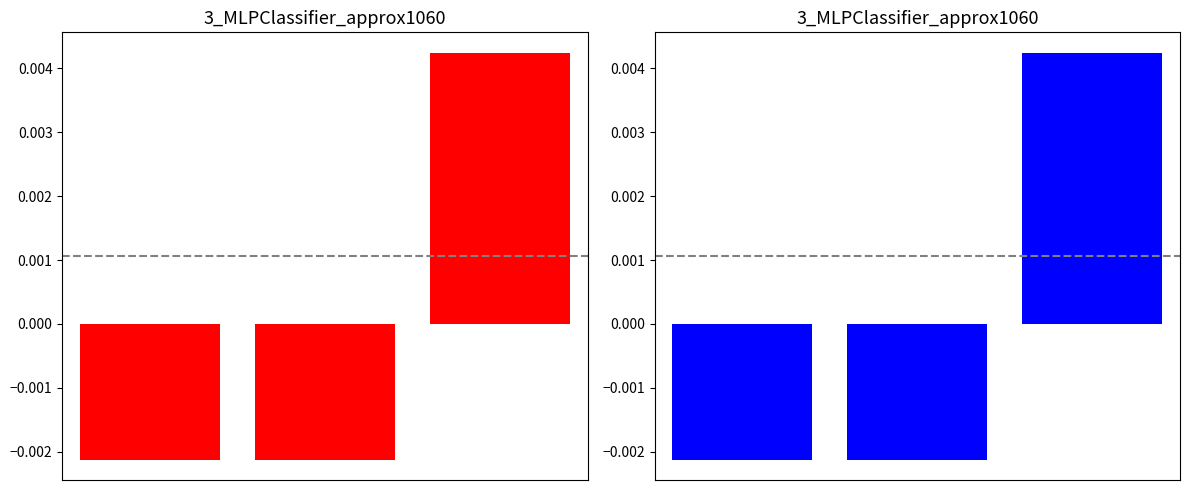

How many values are below 0?

2